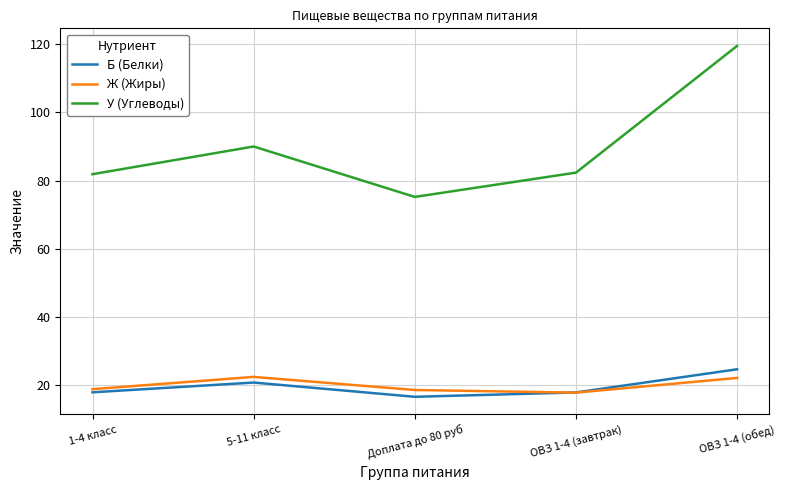

Between 5-11 класс and ОВЗ 1-4 (завтрак), which series saw the biggest shift?

У (Углеводы)